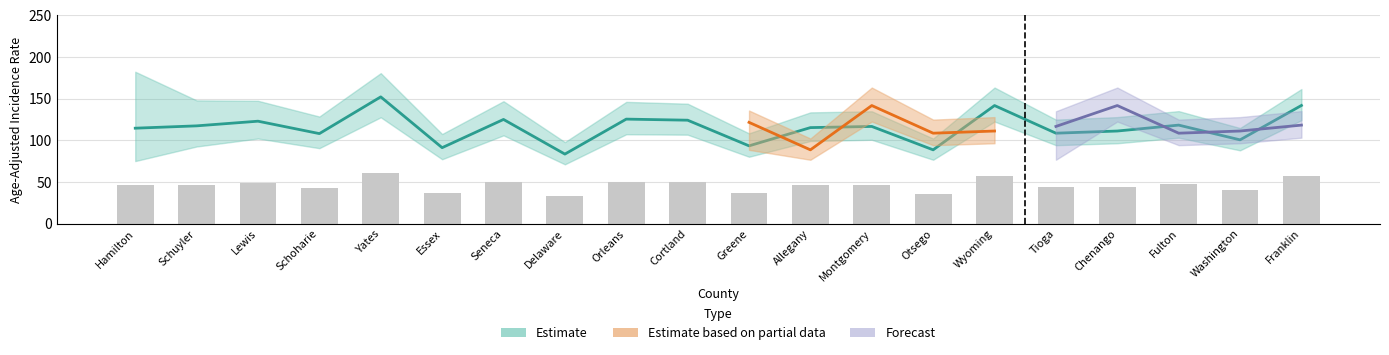

Read the Rate (Lower CI) value at Essex.

77.3